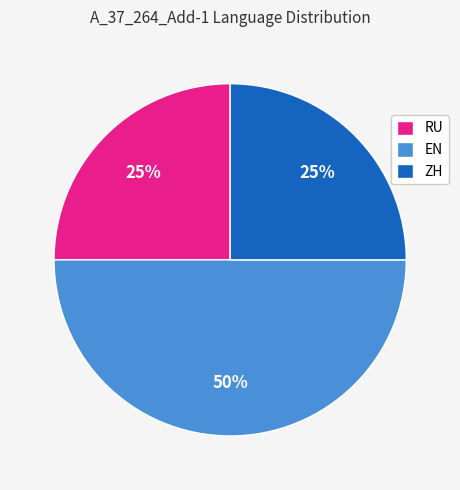

What is the largest slice in the pie chart?

EN